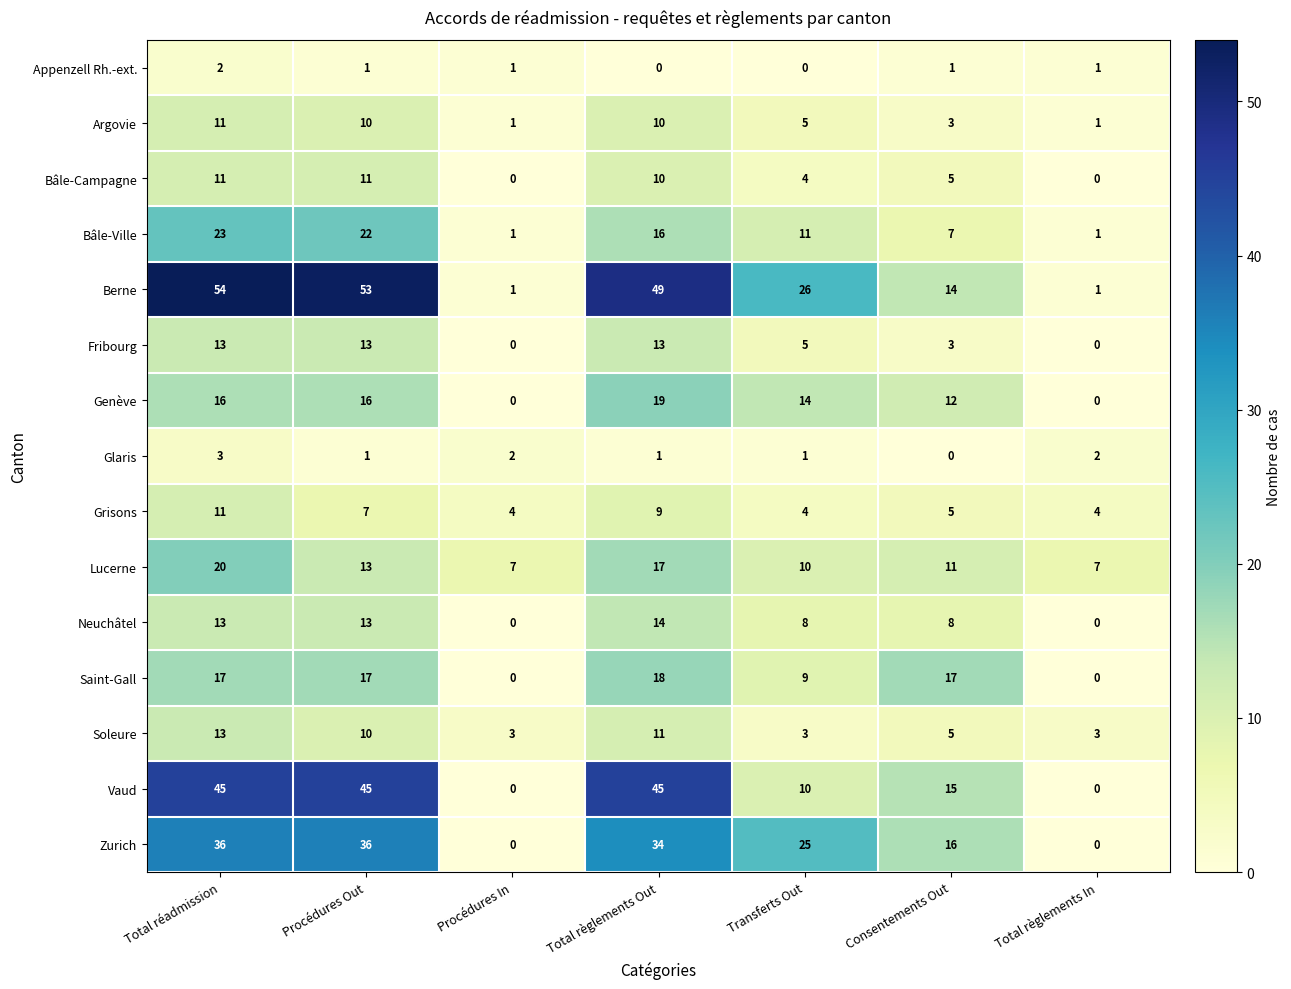

The value of Fribourg at Procédures Out is 13. True or false?

True